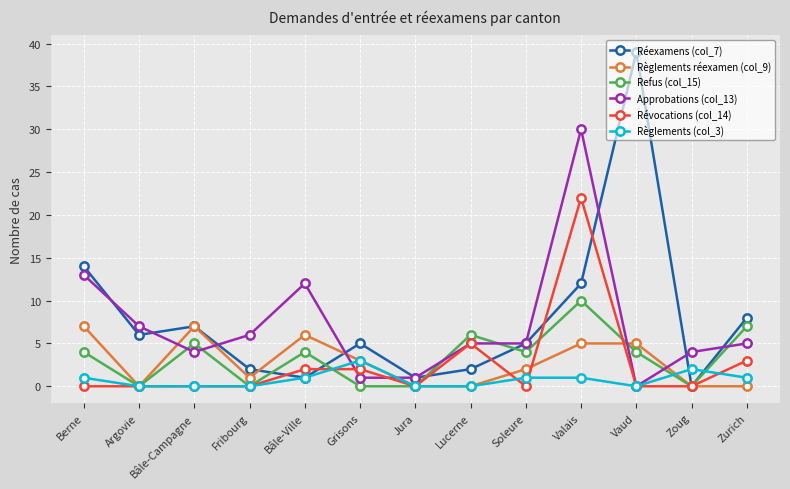

What is the spread (max minus min) of values at Zurich?

8